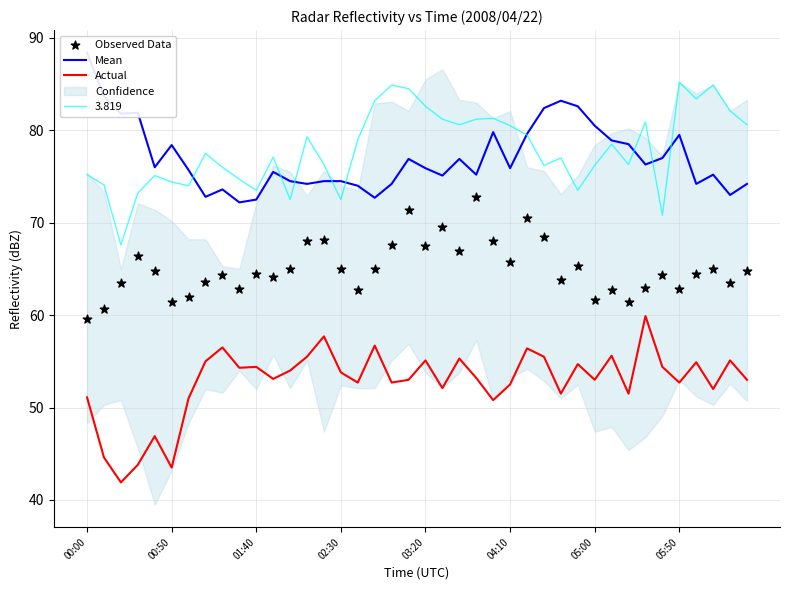

Which series contains the highest Y value?

Mean